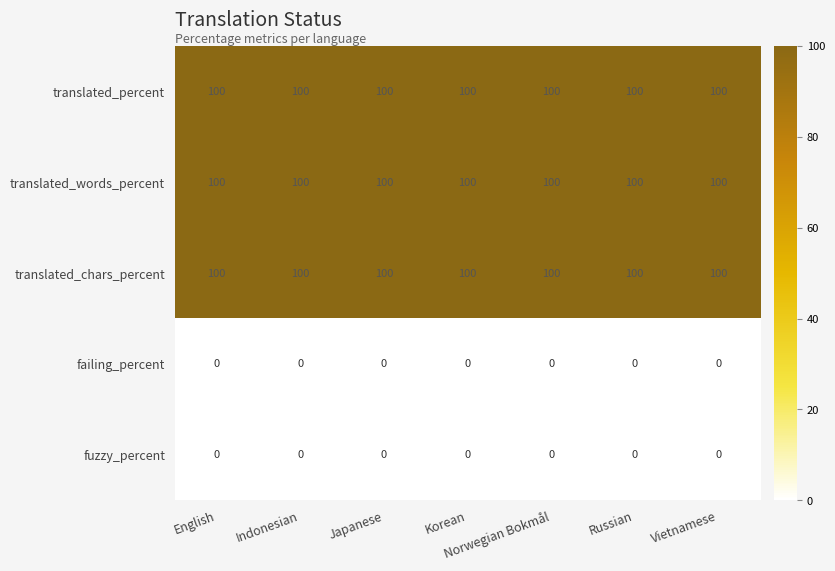

What is the maximum value shown in the chart?

100